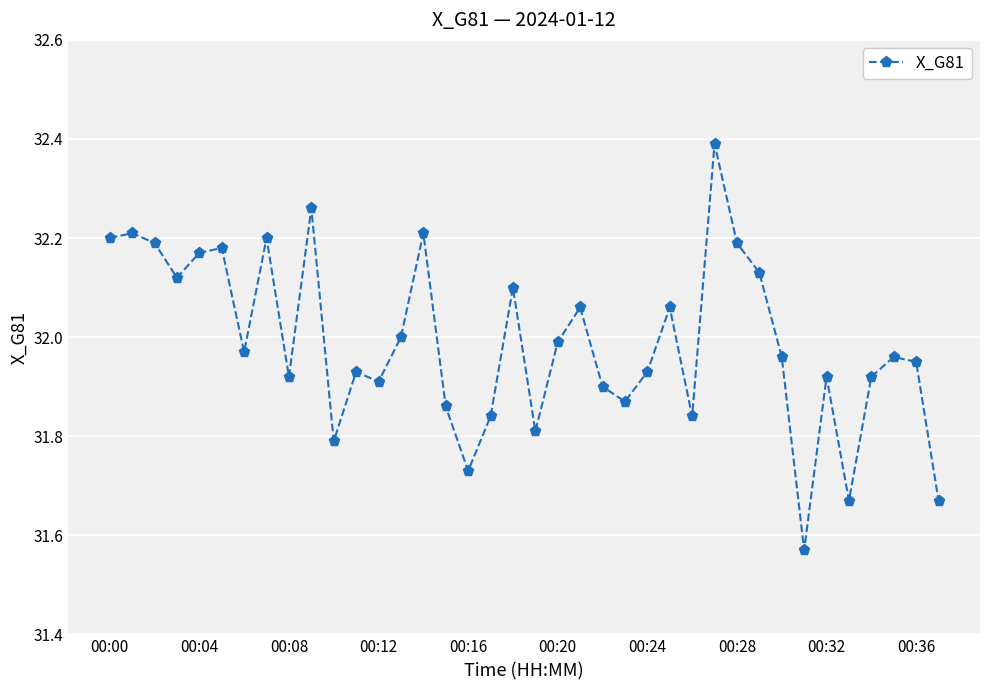

True or false: the data has more than 0 interior local peaks.

True